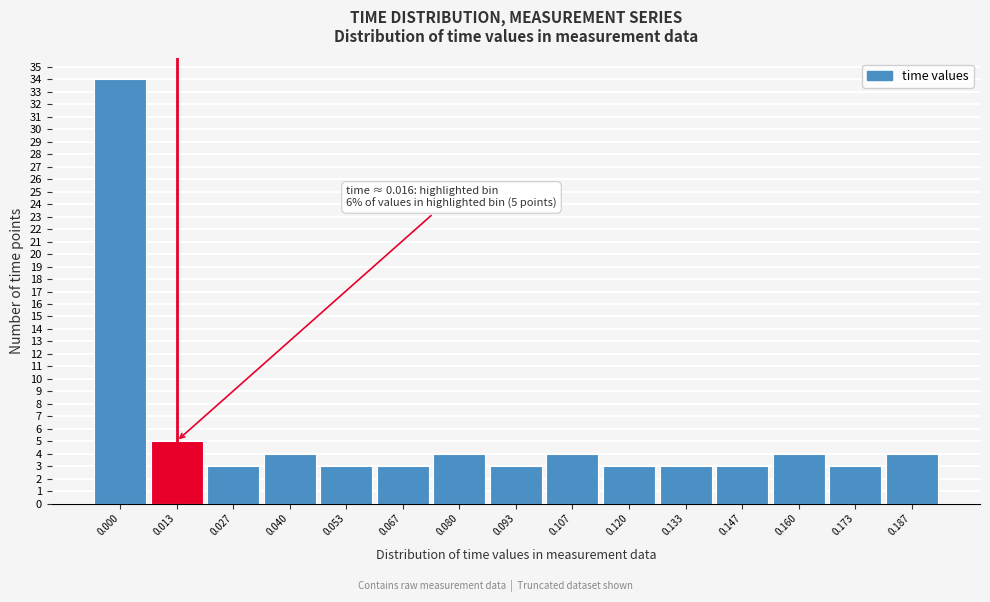

Reading right to left, list all the values displayed in this chart.

4	3	4	3	3	3	4	3	4	3	3	4	3	5	34